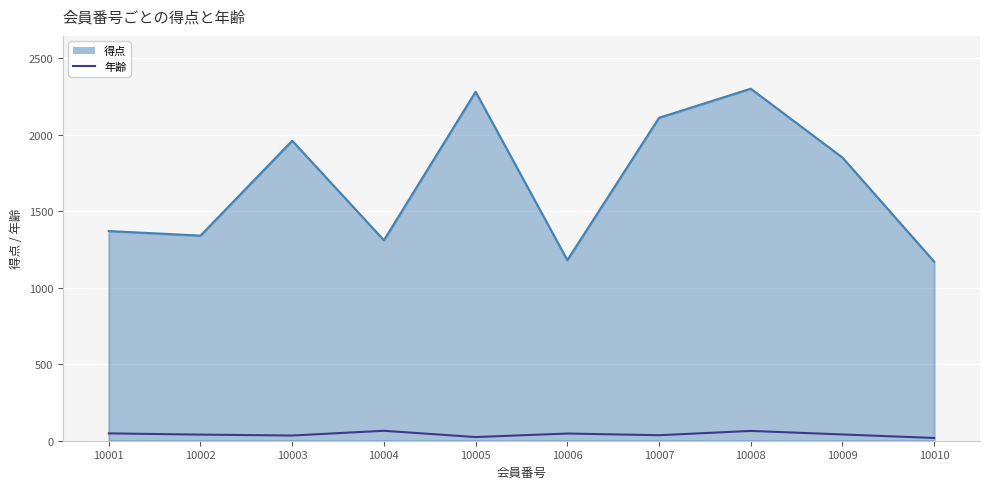

Does the chart display data point markers on the line(s)?

No